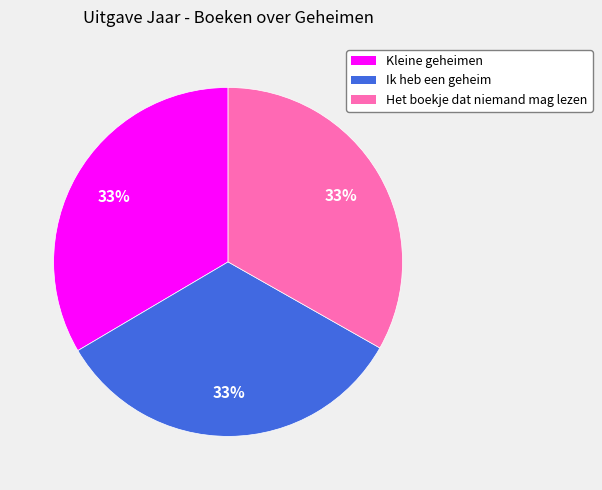

Does Ik heb een geheim represent more than half of the total?

No